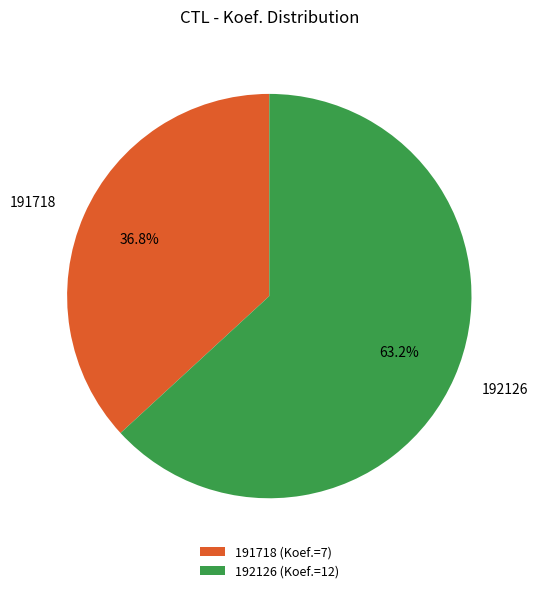

Which category accounts for the majority?

192126